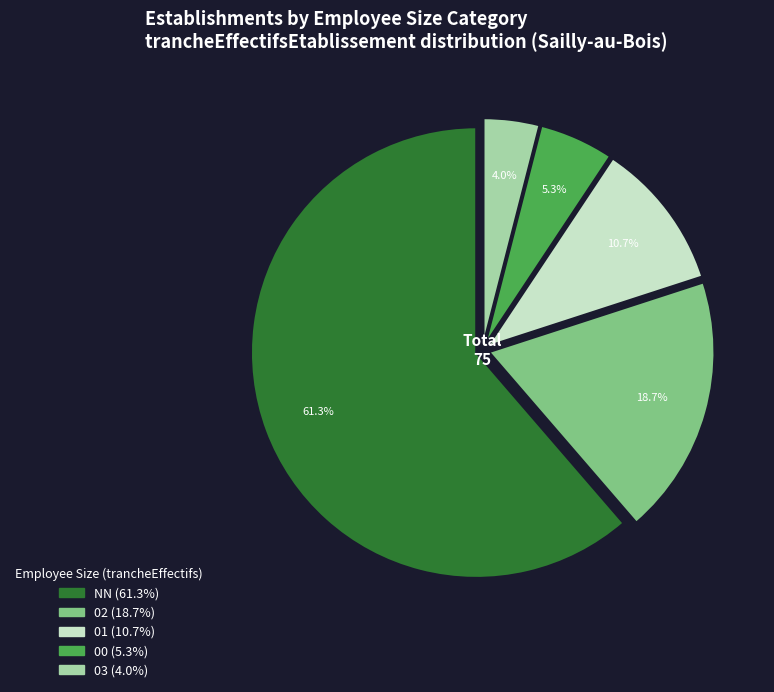

Which slice is the largest?

NN